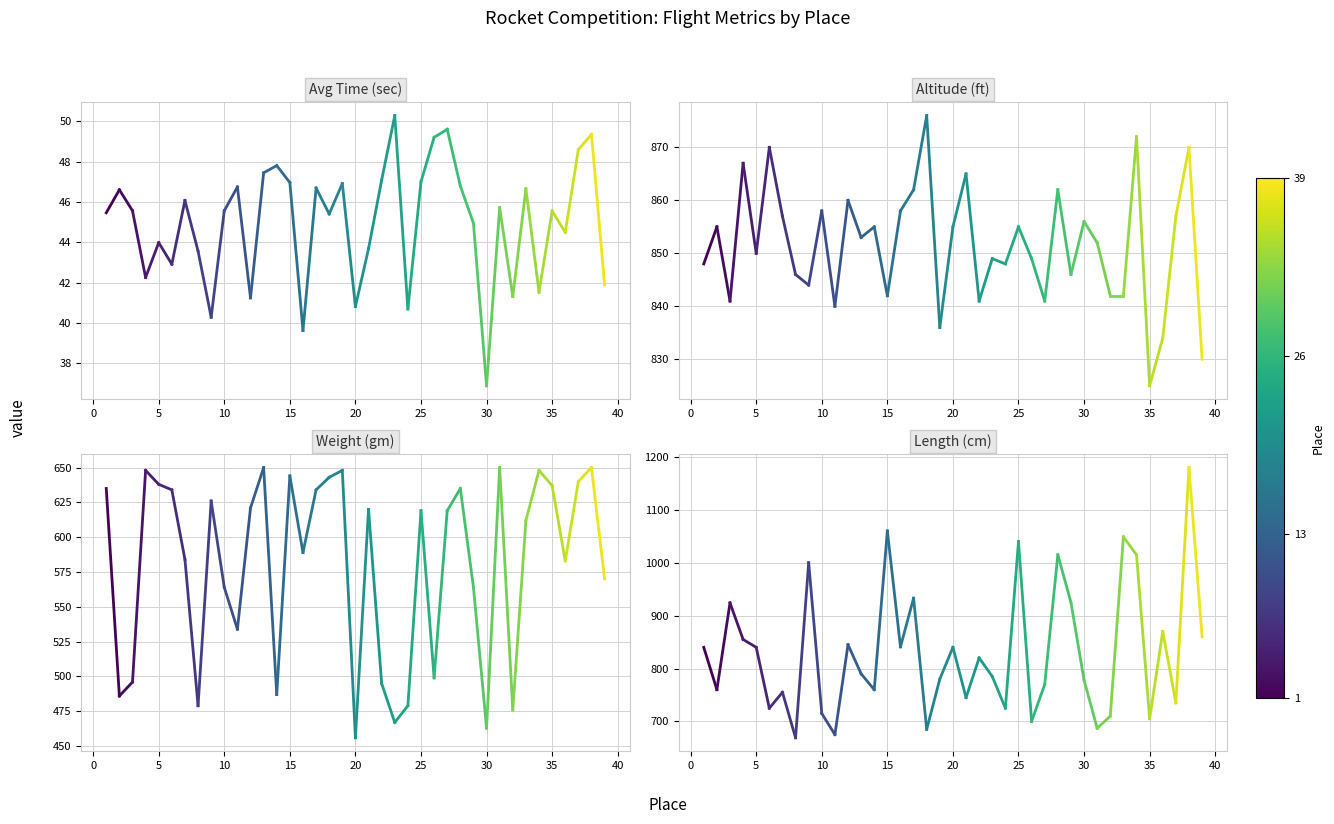

True or false: Weight (gm) has more than 1 points higher than both neighbors.

True